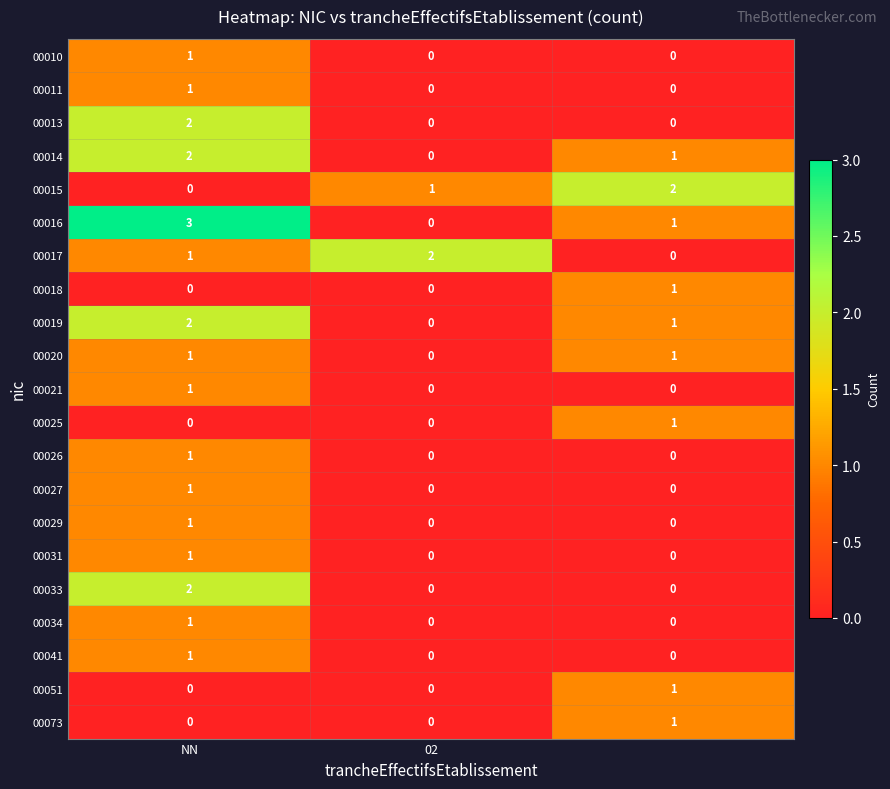

What is the difference between the maximum and minimum values in the 00016 series?

3